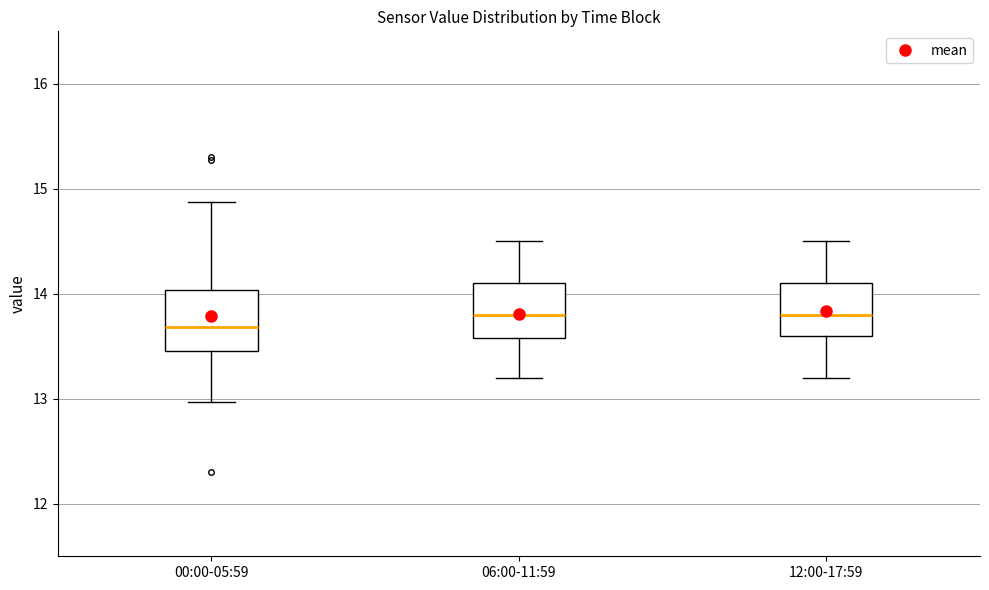

Reading left to right, transcribe this box plot: for each box, give where its median line is, the range the box spans, and where its two whiskers end, as read against the y-axis. The values are not printed on the chart, so give them approximately, as read against the axis.

00:00-05:59: median 13.7, box 13.5 to 14.0, whiskers 13.0 to 14.9
06:00-11:59: median 13.8, box 13.6 to 14.1, whiskers 13.2 to 14.5
12:00-17:59: median 13.8, box 13.6 to 14.1, whiskers 13.2 to 14.5